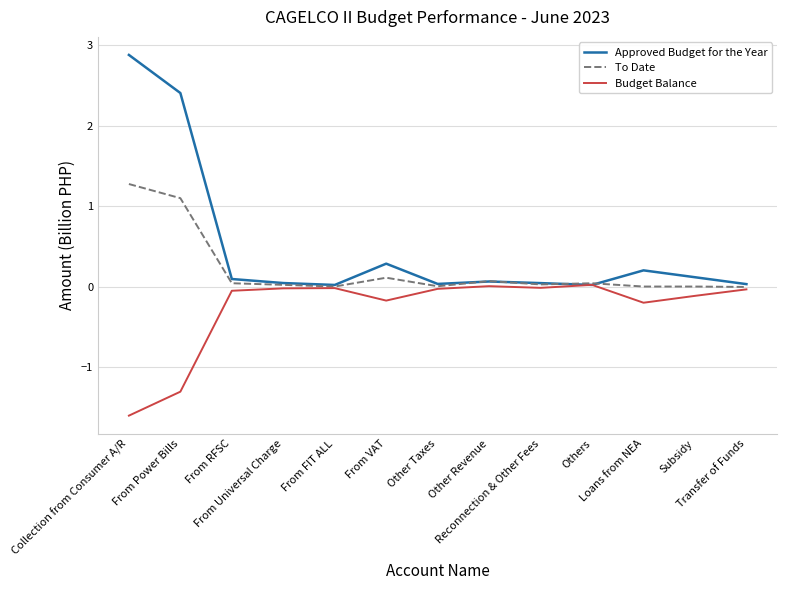

At which category is the sum across all series the highest?

Collection from Consumer A/R